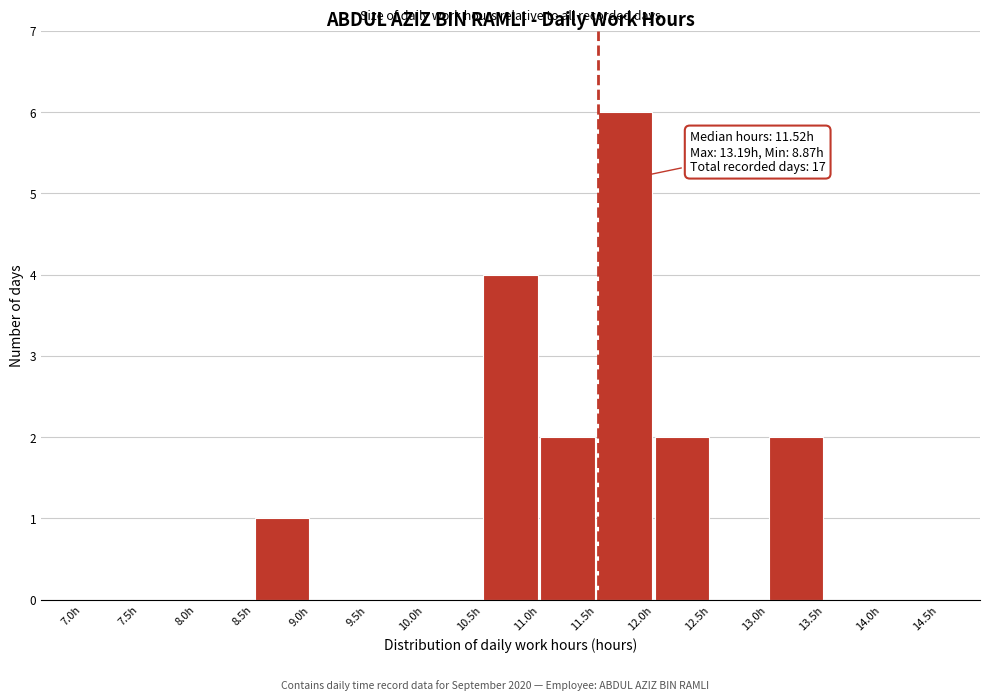

Over which range of the x-axis is the bar tallest?

11.5 to 12.0